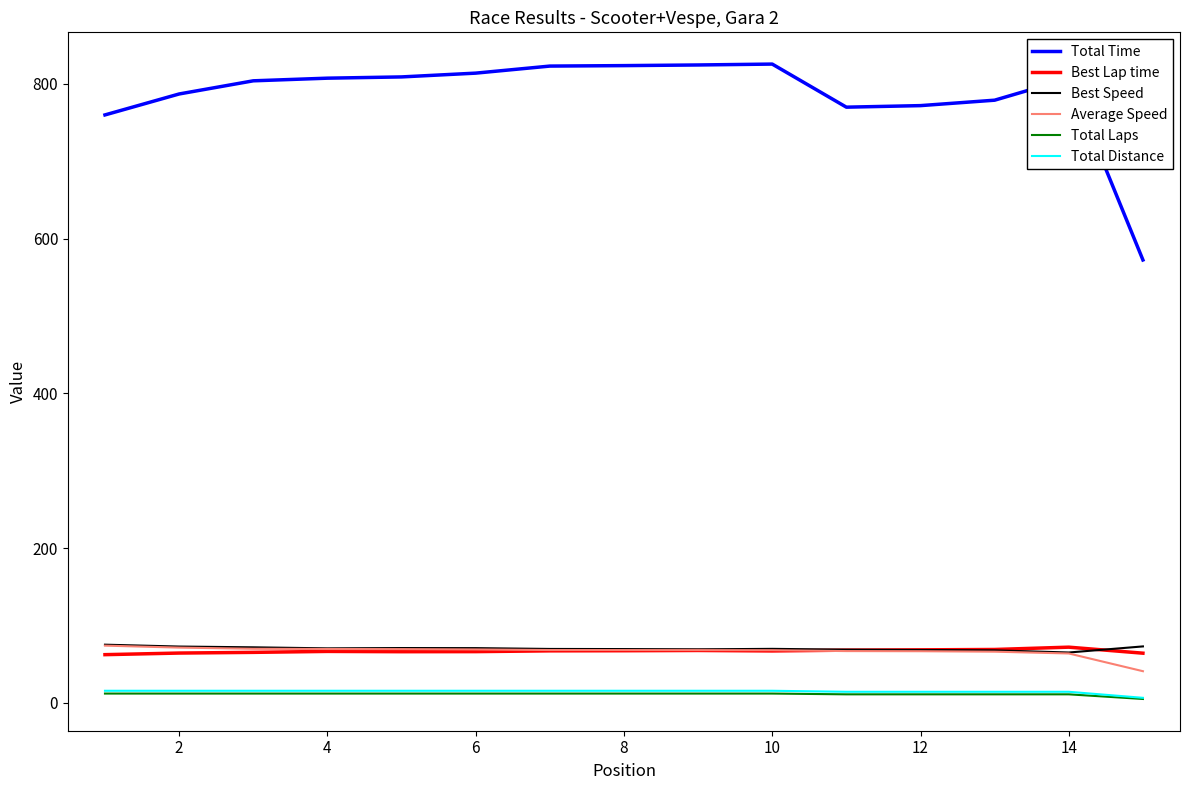

Which series has the largest total across all categories?

Total Time